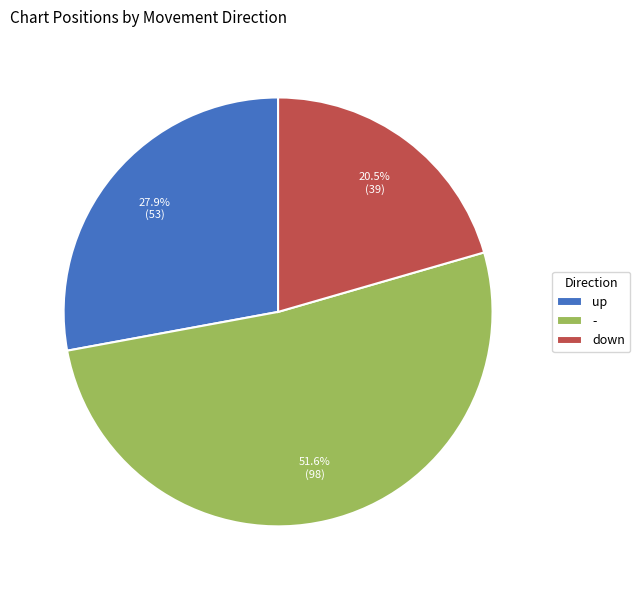

Is the sum of up and - greater than half?

Yes